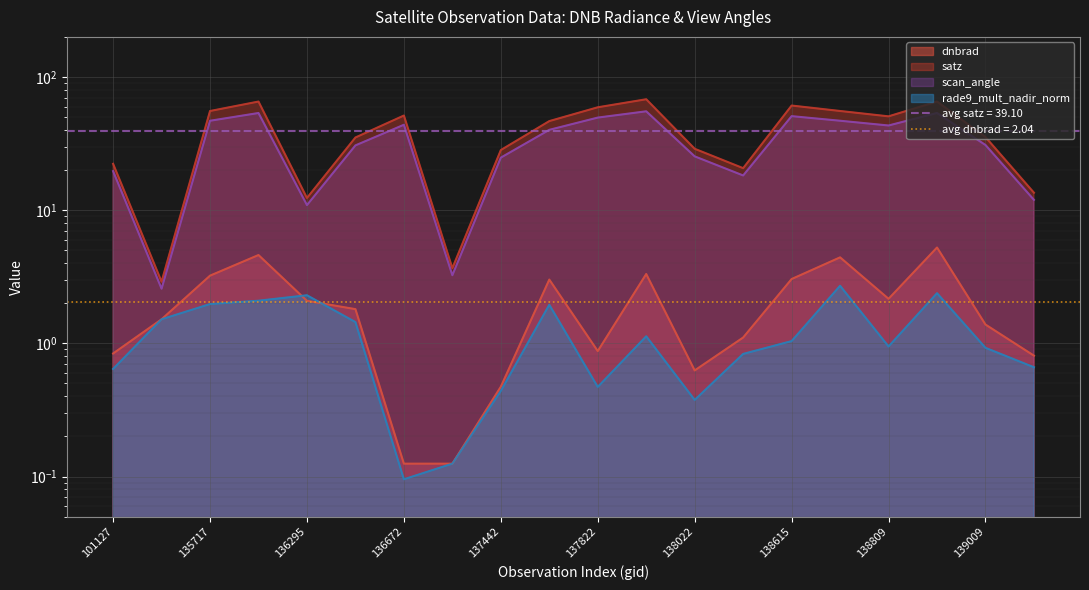

Is it true that rade9_mult_nadir_norm equals 0.7 at 139201?

True